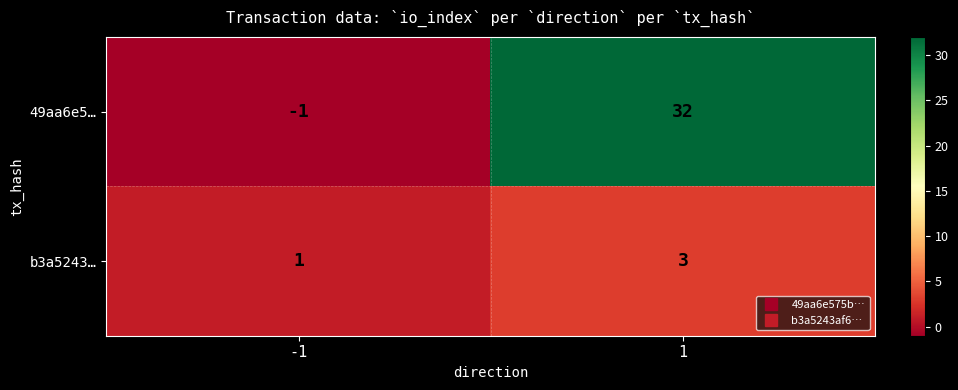

What is the total value across all series at 1?

35